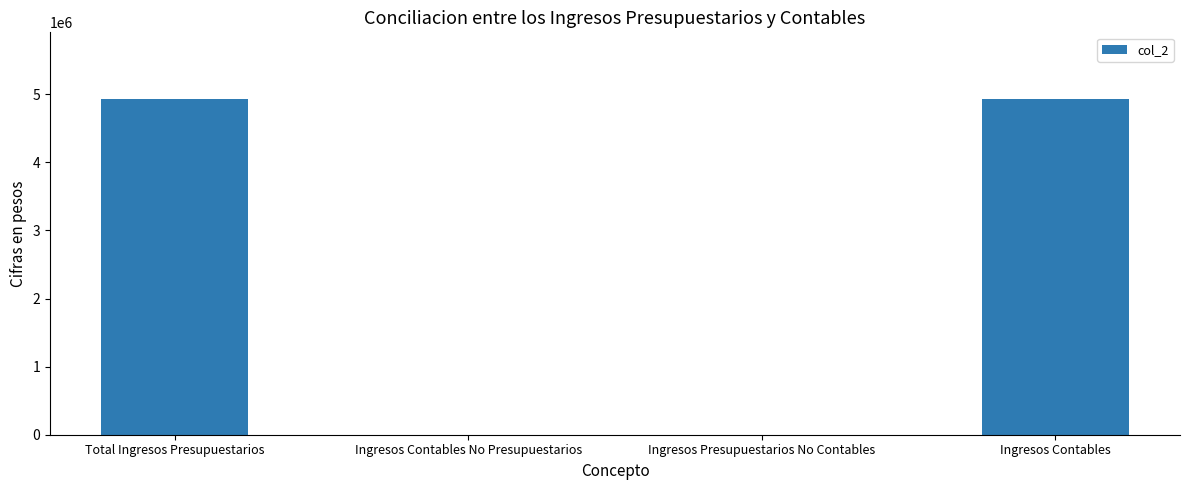

Is it true that the value at Ingresos Presupuestarios No Contables is -3256956?

False